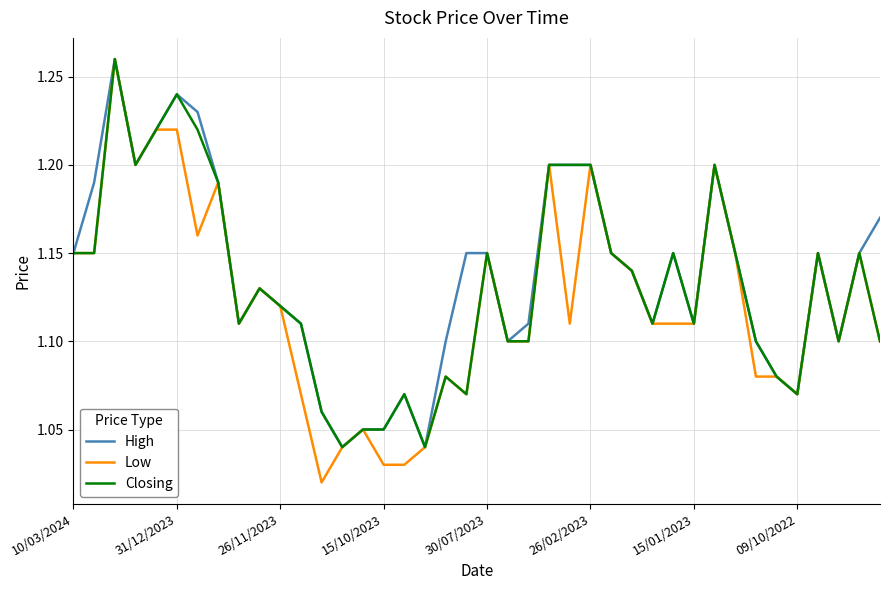

Which series has the largest range (max minus min)?

Low